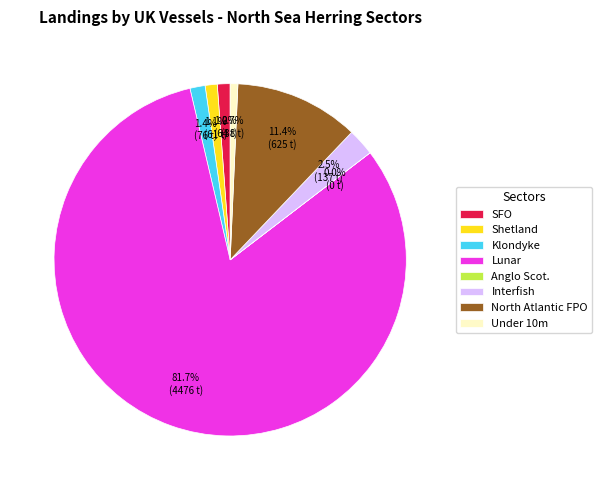

Which category has the biggest portion of the pie?

Lunar